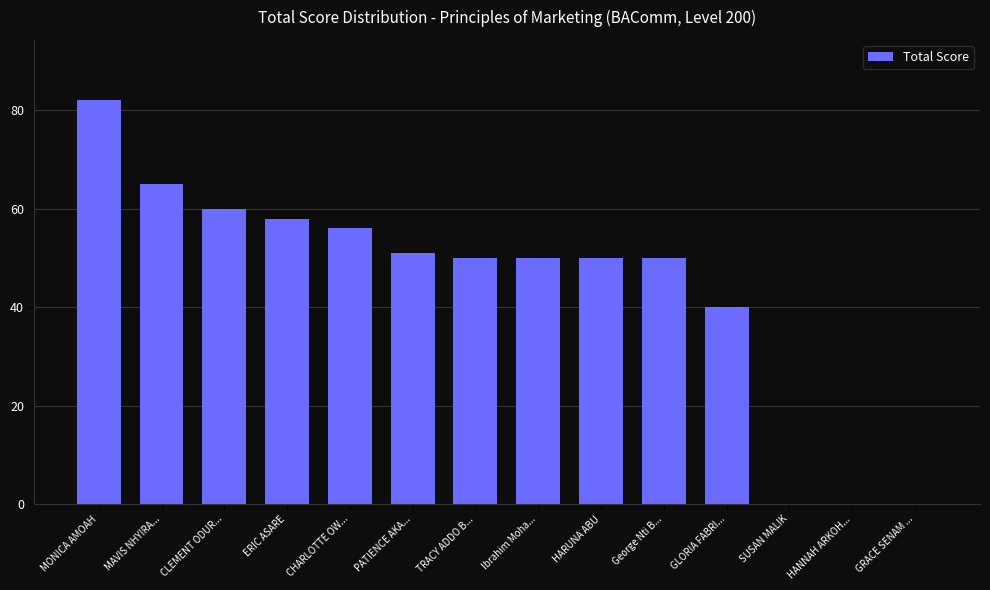

Which category has the highest value across all series?

MONICA AMOAH